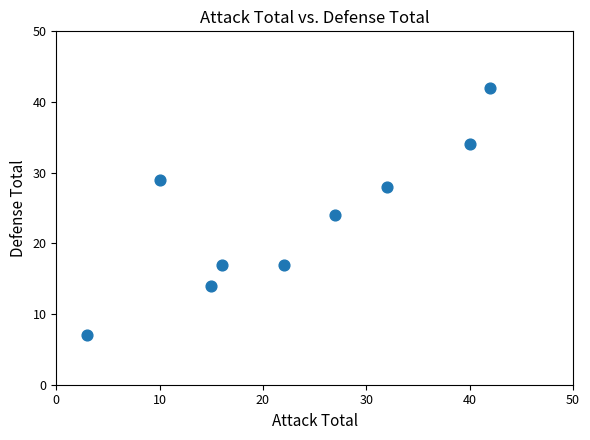

What is the average X value?

23